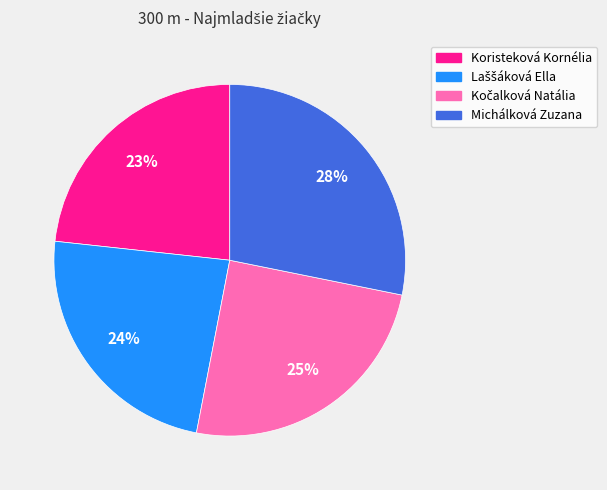

Combined, do Koristeková Kornélia and Michálková Zuzana account for over 50%?

Yes